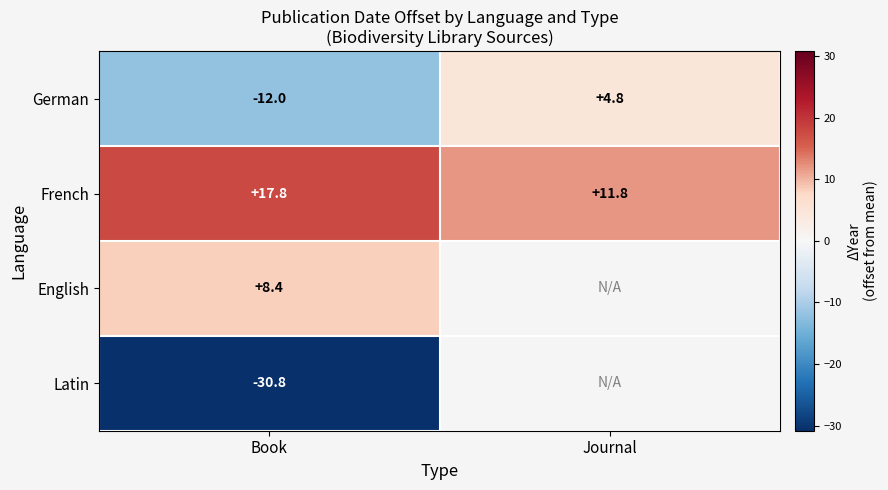

Which has a higher value, Book or Journal?

Journal